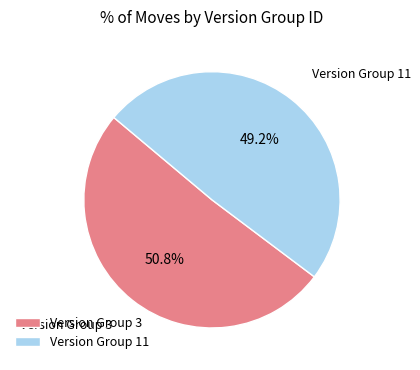

Combined, what portion of the pie is Version Group 3 and Version Group 11?

100.0%